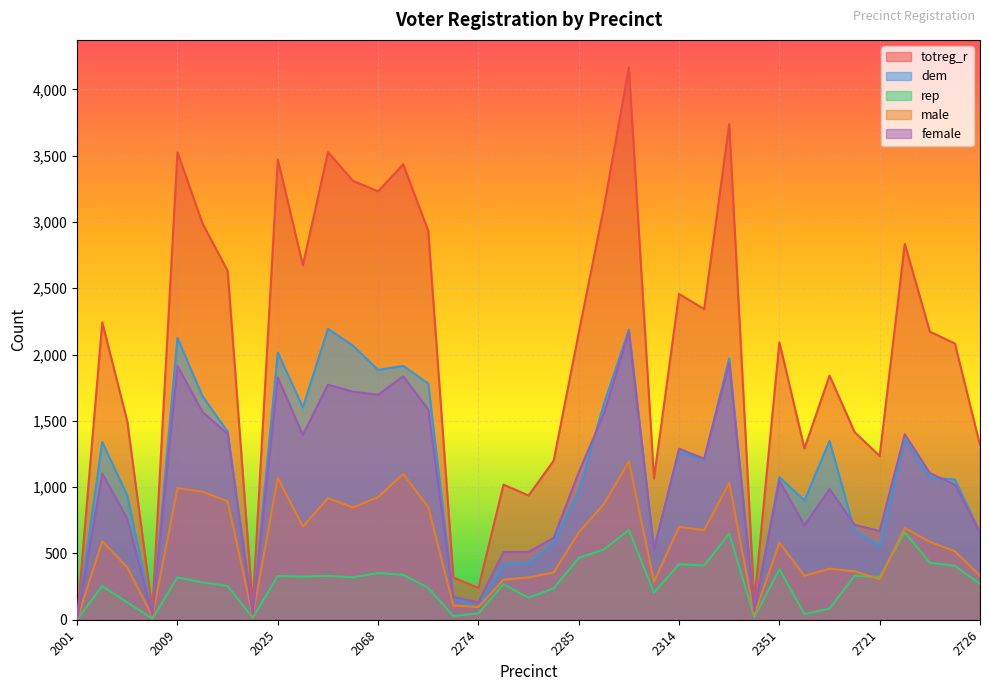

What is the sum of all female values?

38780